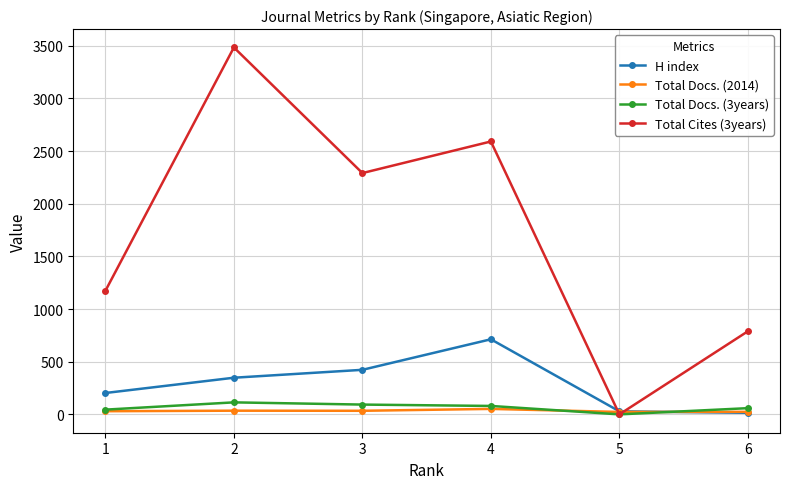

What is the difference between the second highest and second lowest values in the H index series?

394